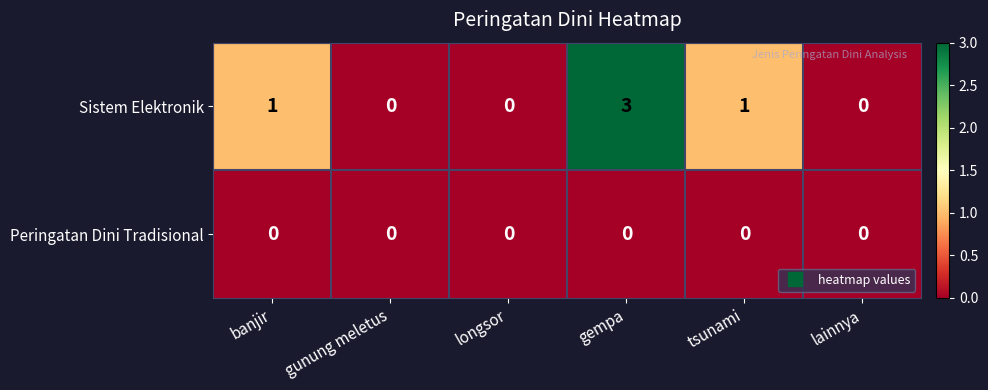

What is the difference between the highest and lowest values at banjir?

1